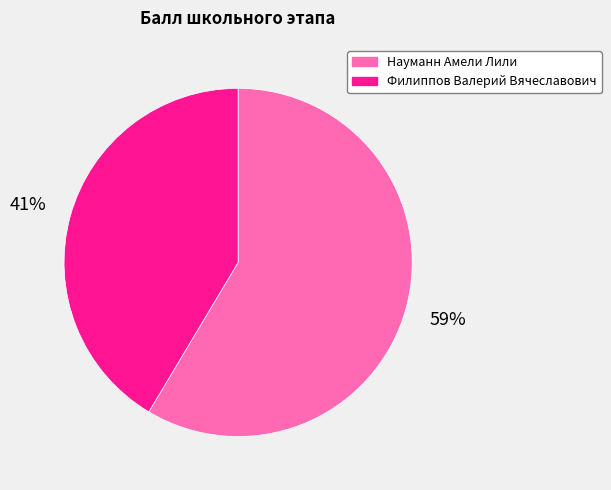

Approximately how many times larger is the value at Филиппов Валерий Вячеславович compared to Науманн Амели Лили?

0.7